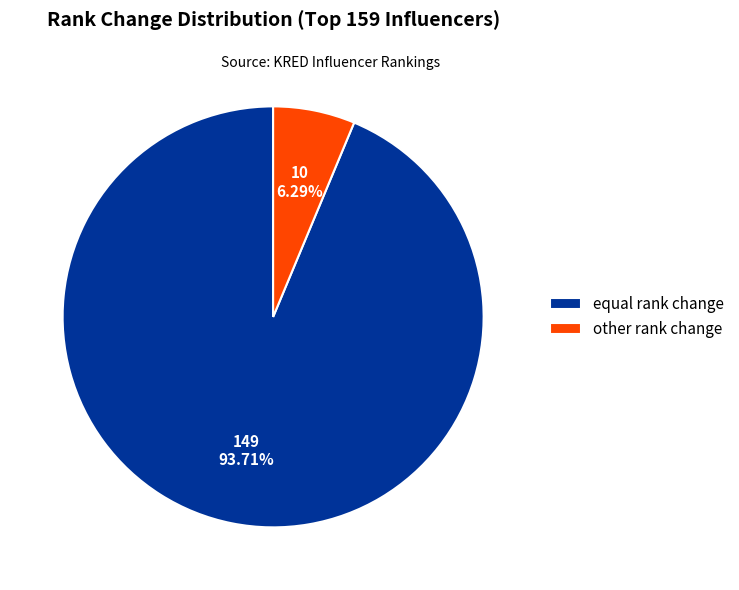

Combined, what portion of the pie is other and equal?

100.0%